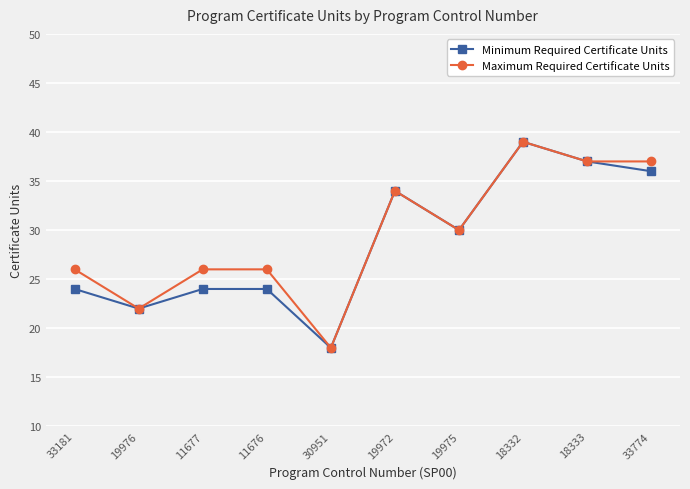

Is this an area chart (filled region under the line)?

No